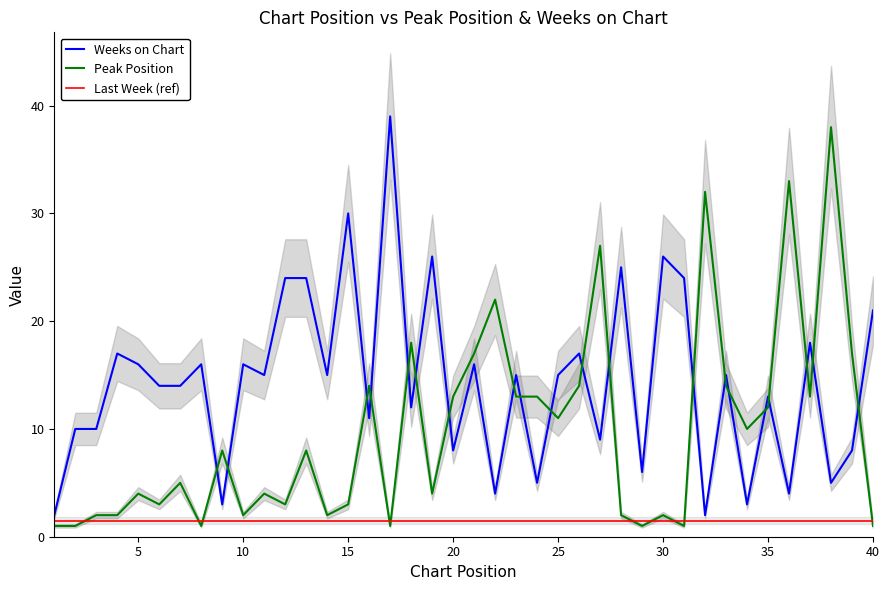

At which label is Weeks on Chart closest to 20?

40